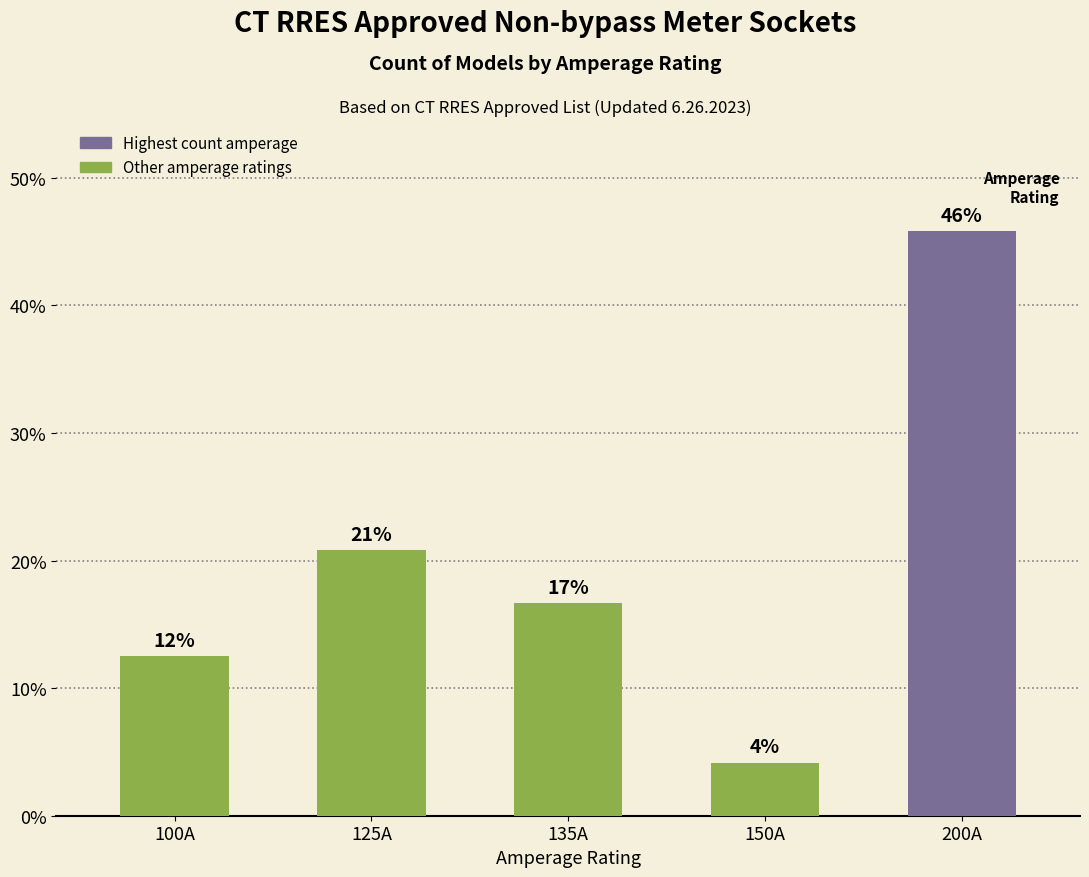

Between 200A and 125A, which is larger?

200A